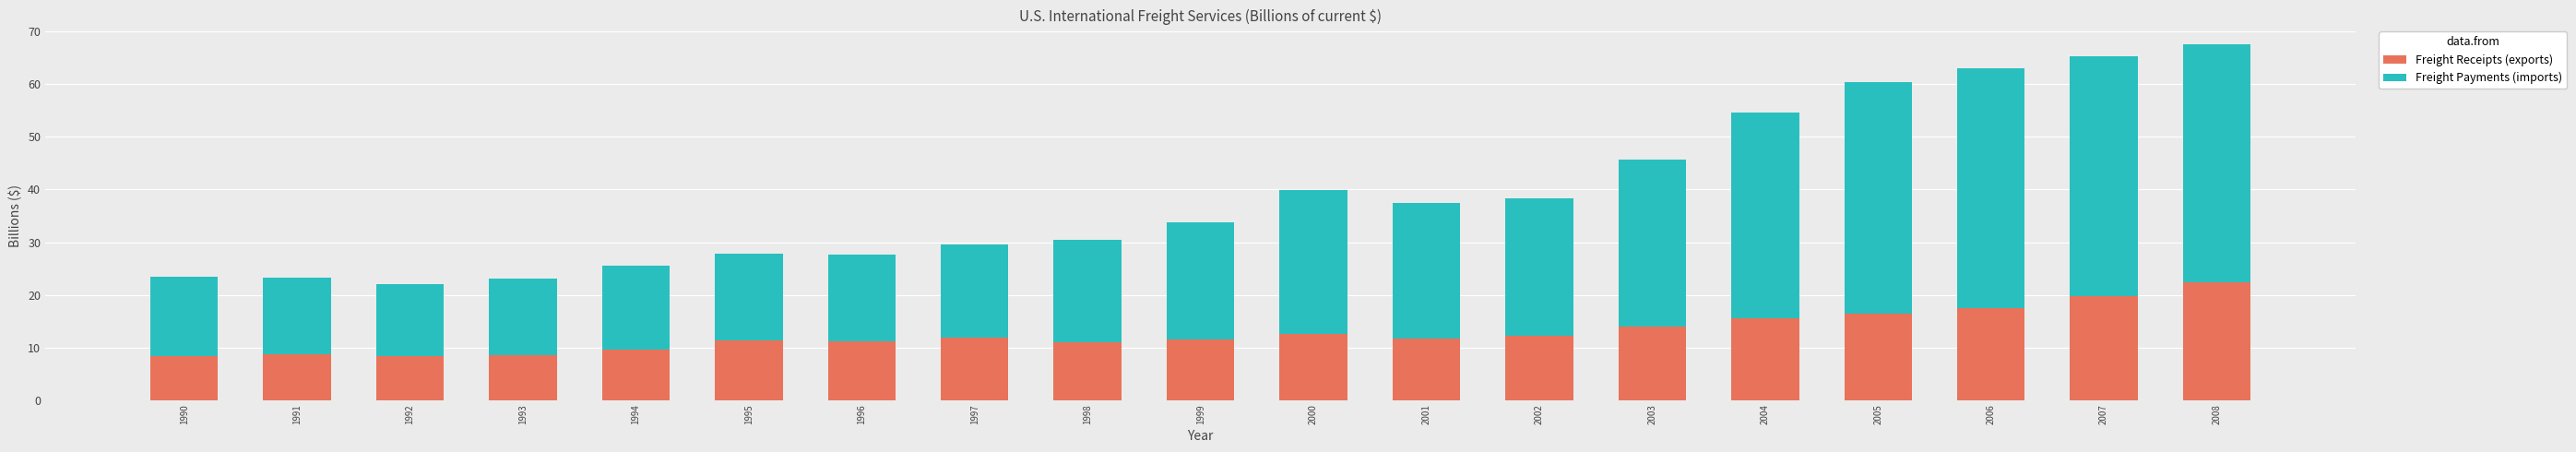

What is the minimum value for Freight Receipts (exports)?

8.4